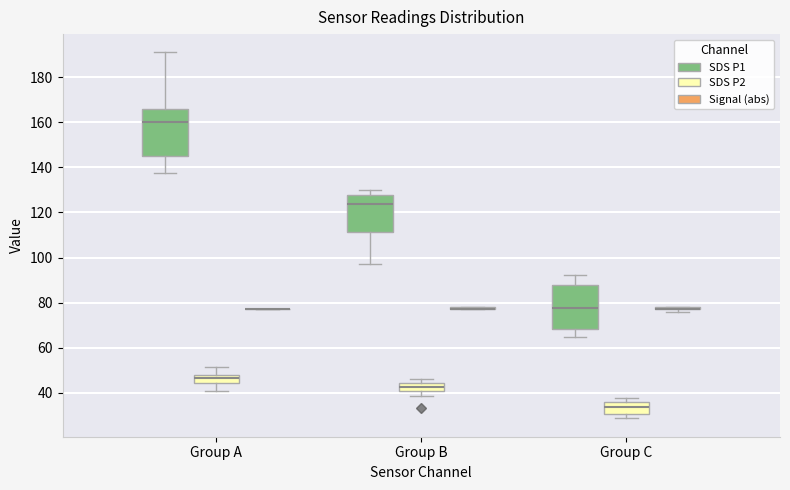

Where is the lower edge of the box for Group C (SDS P2) on the y-axis? The values are not printed on the chart, so give them approximately, as read against the axis.

30